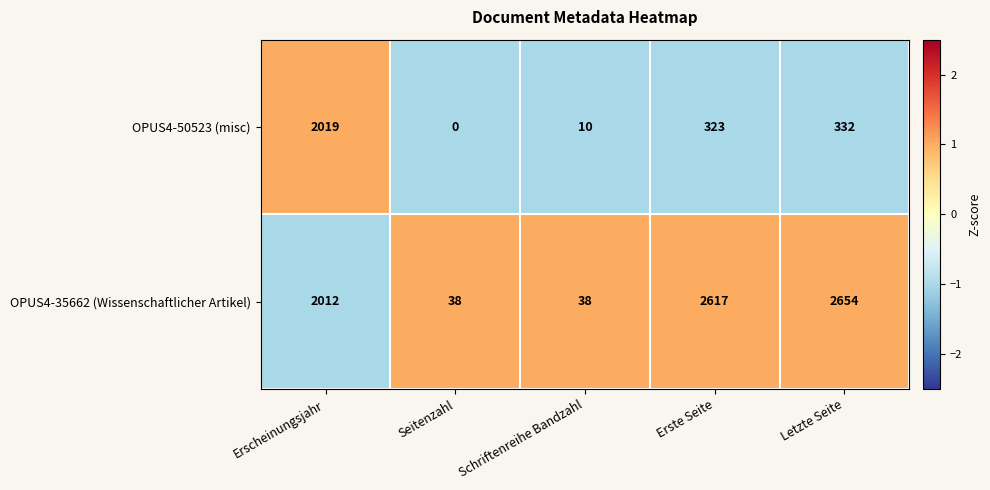

True or false: OPUS4-50523 (misc) has a value of 6 at Schriftenreihe Bandzahl.

False